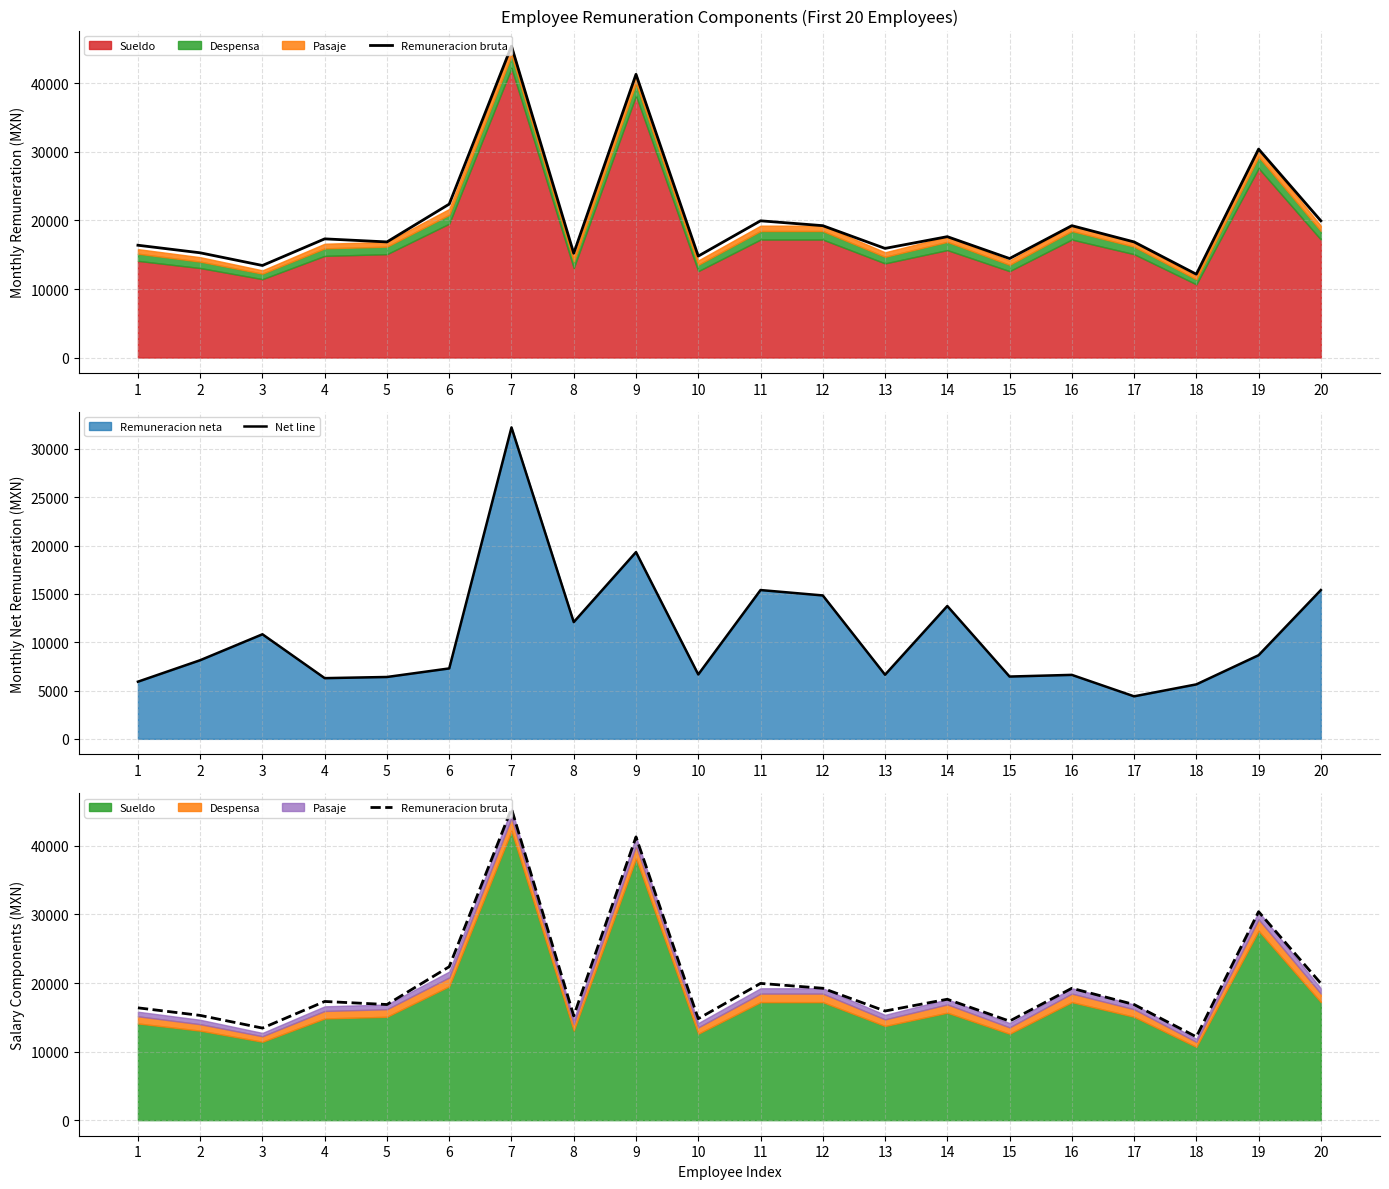

What is the value of the Net line point at the 19th from the left?

8654.6